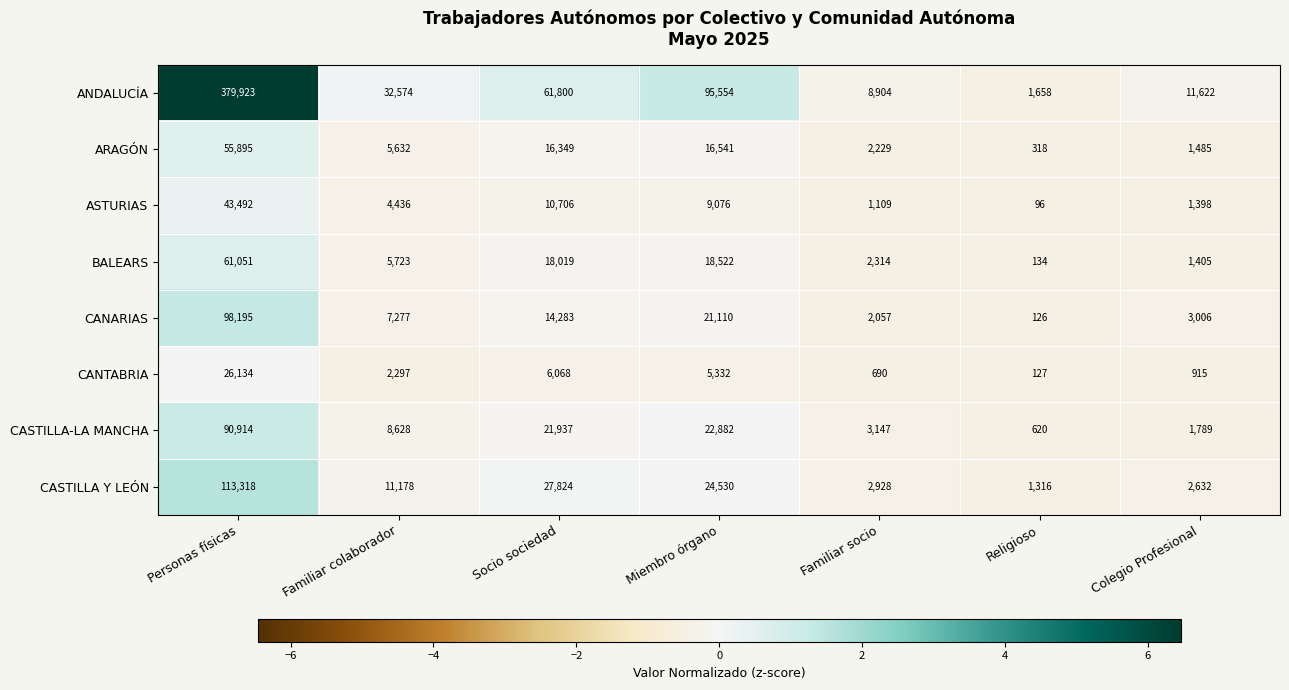

What is the sum of all ANDALUCÍA values?

592035